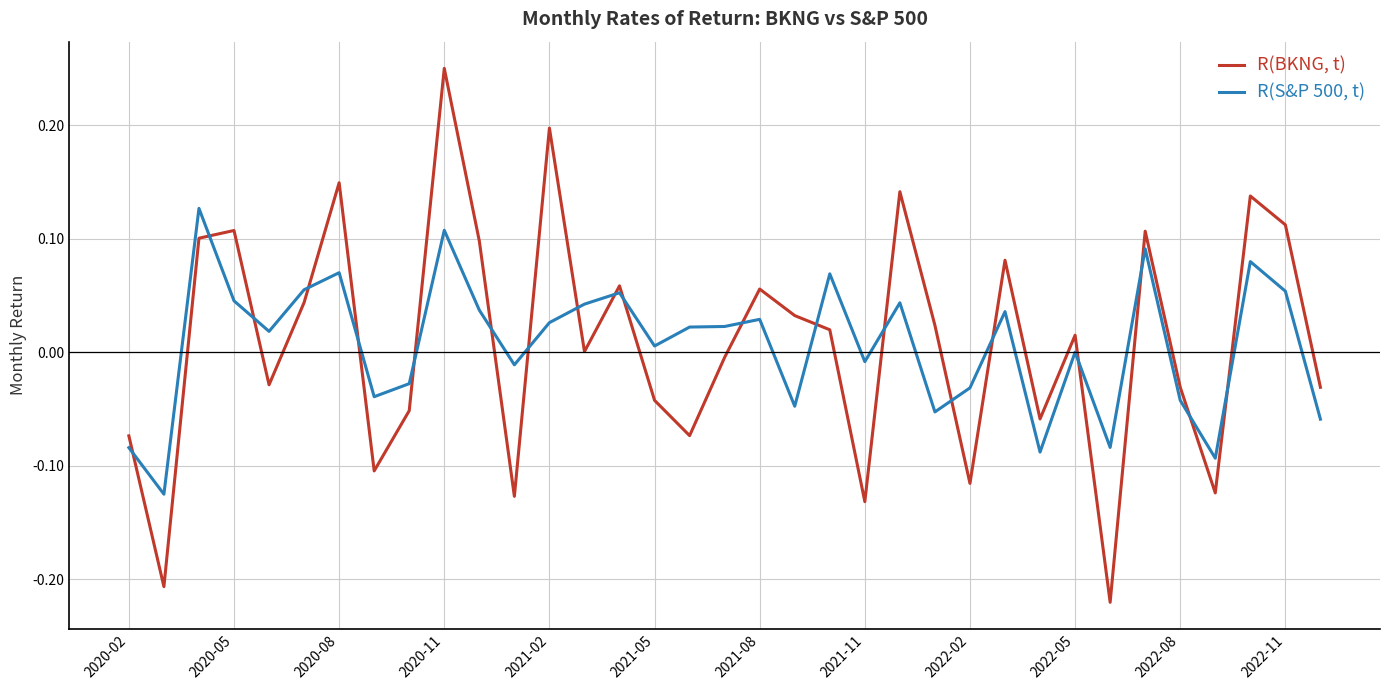

Rank the series by their average value, from highest to lowest.

R(BKNG, t), R(S&P 500, t)